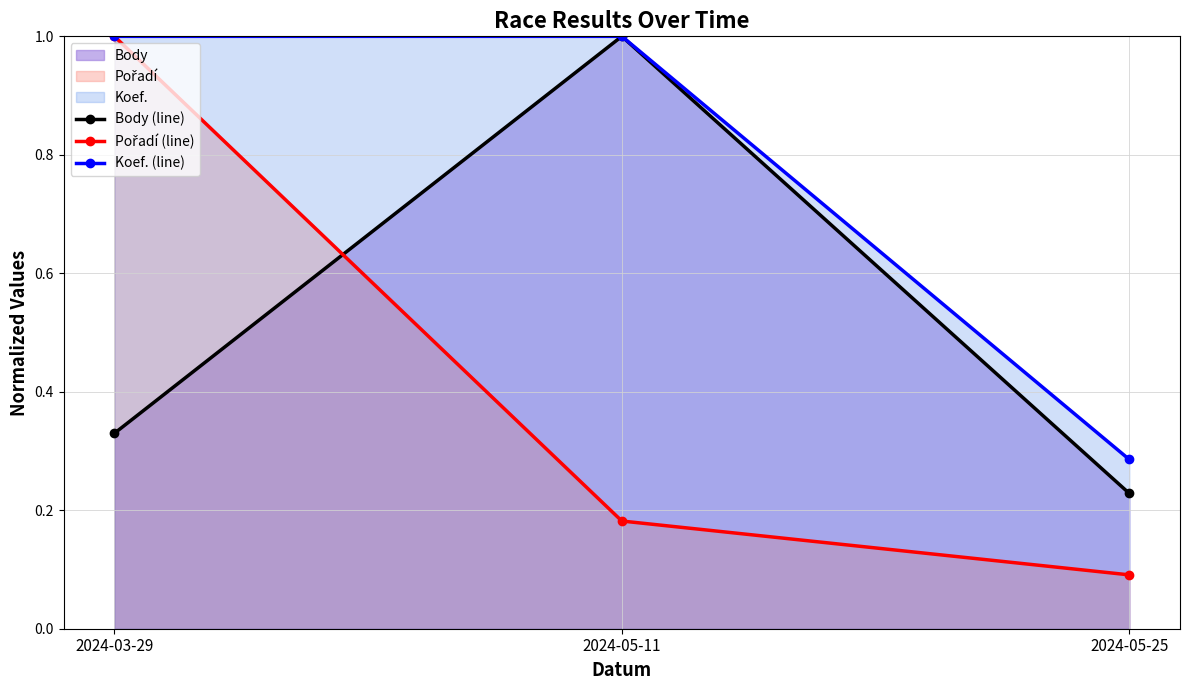

Between 2024-05-11 and 2024-05-25, which is larger?

2024-05-11